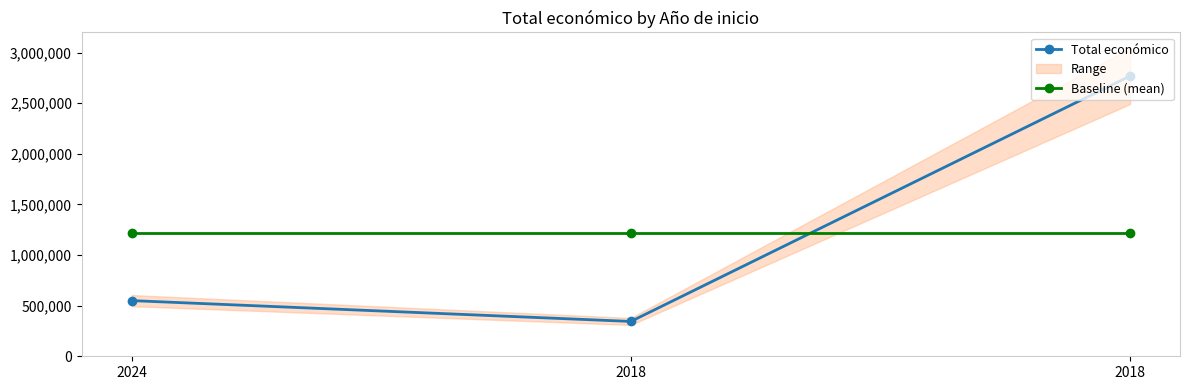

Is the value of Total económico at 2024 greater than the value of Baseline (mean) at 2024?

No